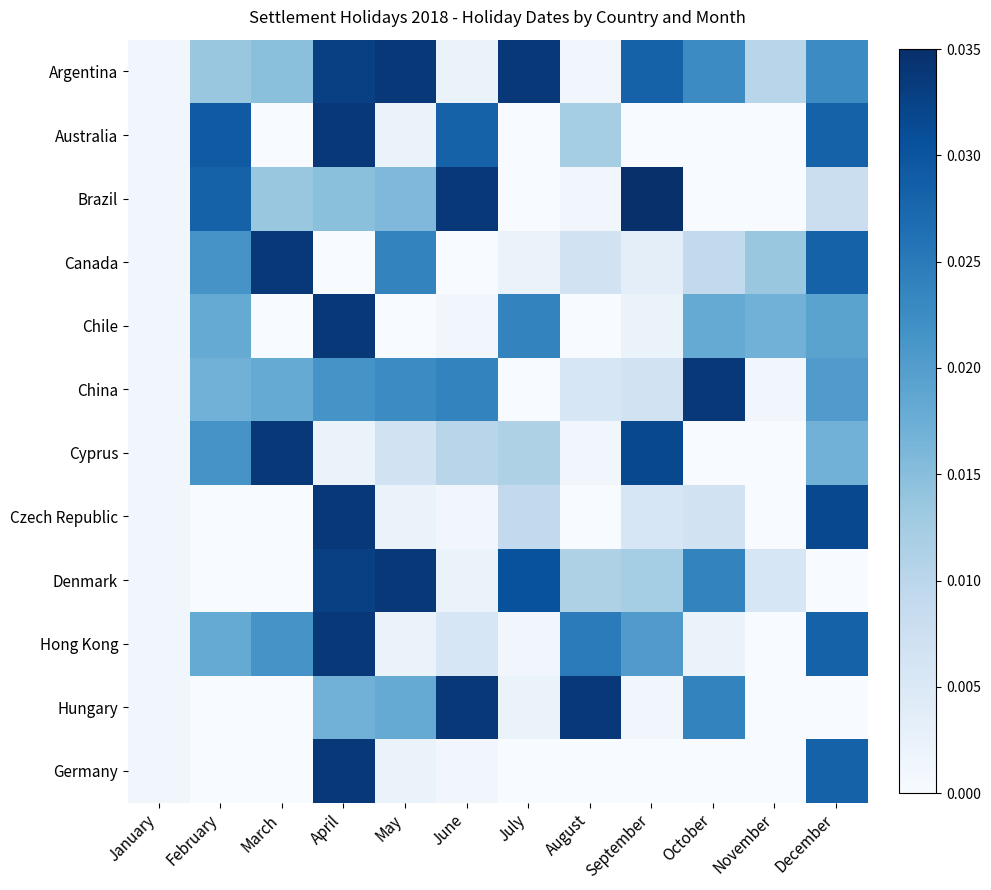

Rank the series at January from highest to lowest value.

Argentina, Australia, Brazil, Canada, Chile, China, Cyprus, Czech Republic, Denmark, Hong Kong, Hungary, Germany